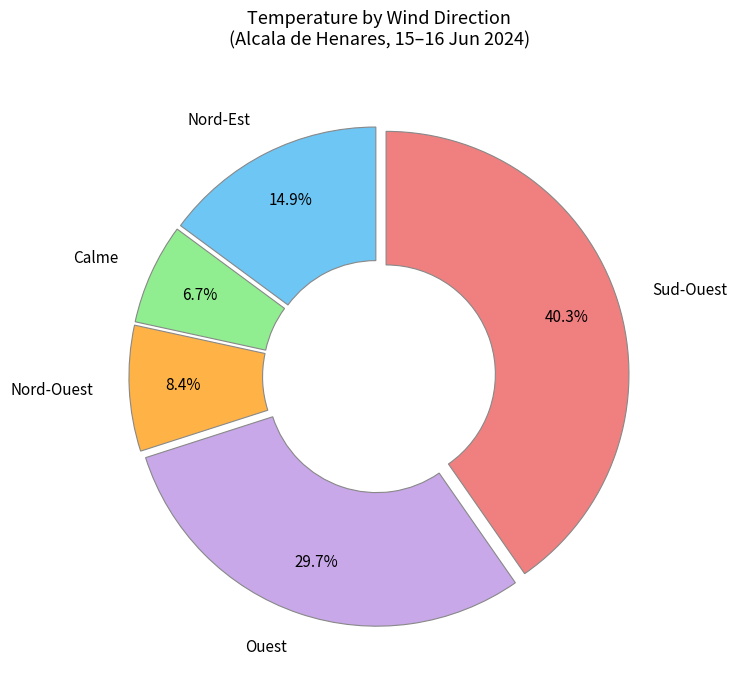

To the nearest percent, what is the average slice percentage?

20%